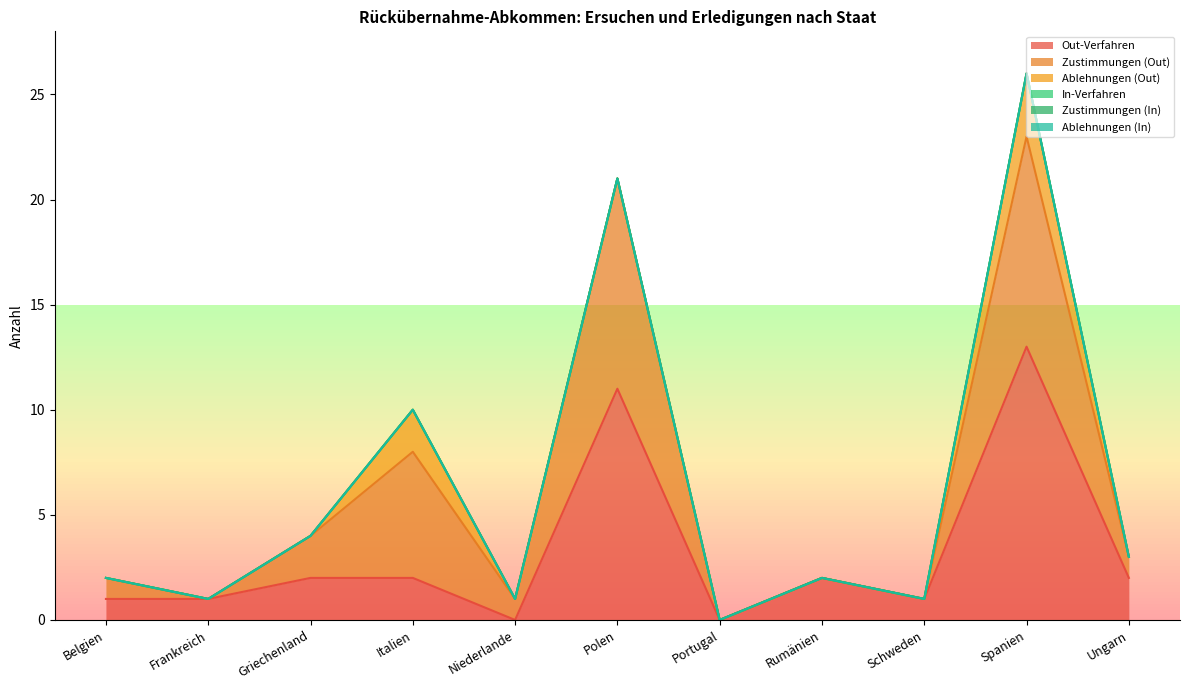

The value of Zustimmungen (Out) at Niederlande is 1. True or false?

False